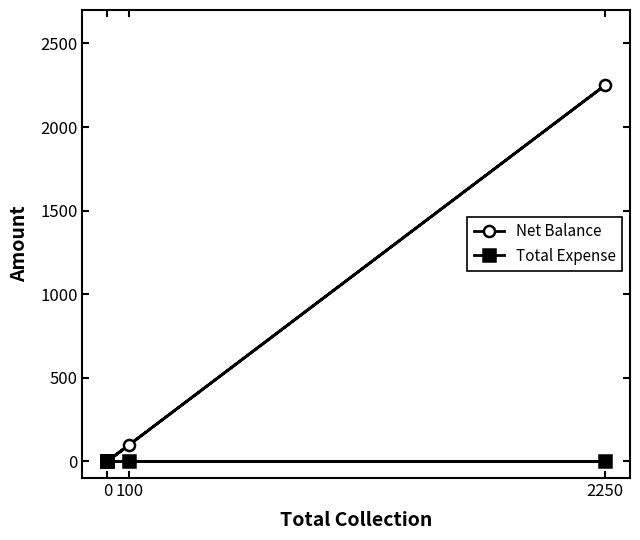

Which series changed the most between 100 and 0?

Net Balance